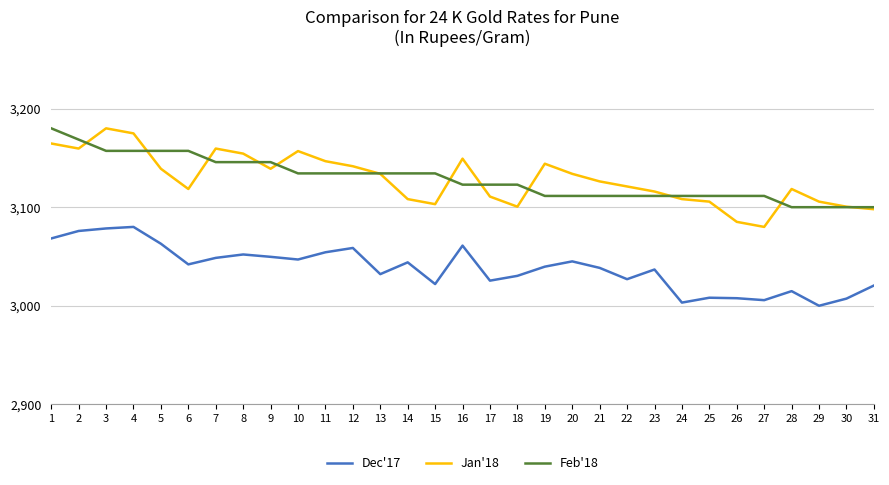

Which category has the highest value in the Jan'18 series?

3